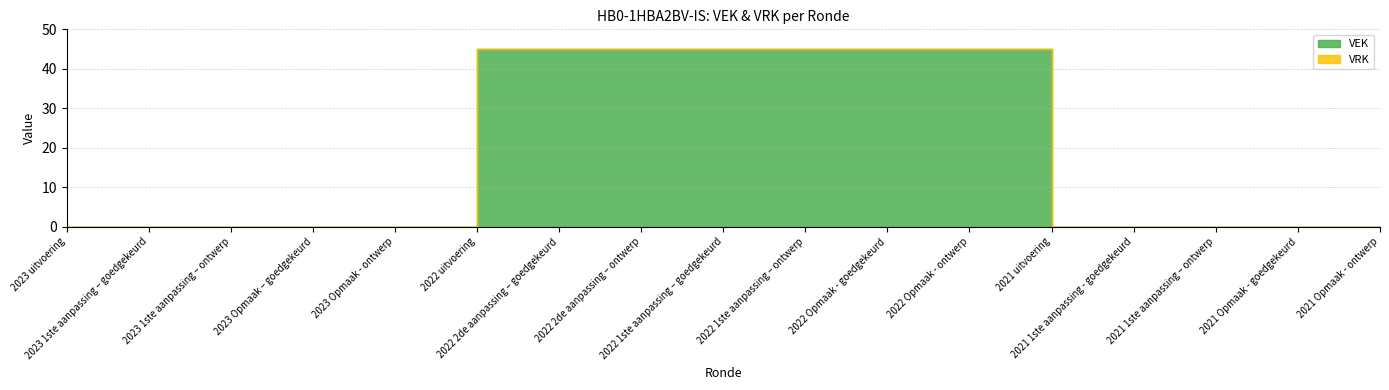

Count the VEK values in the range 0 to 45.

17